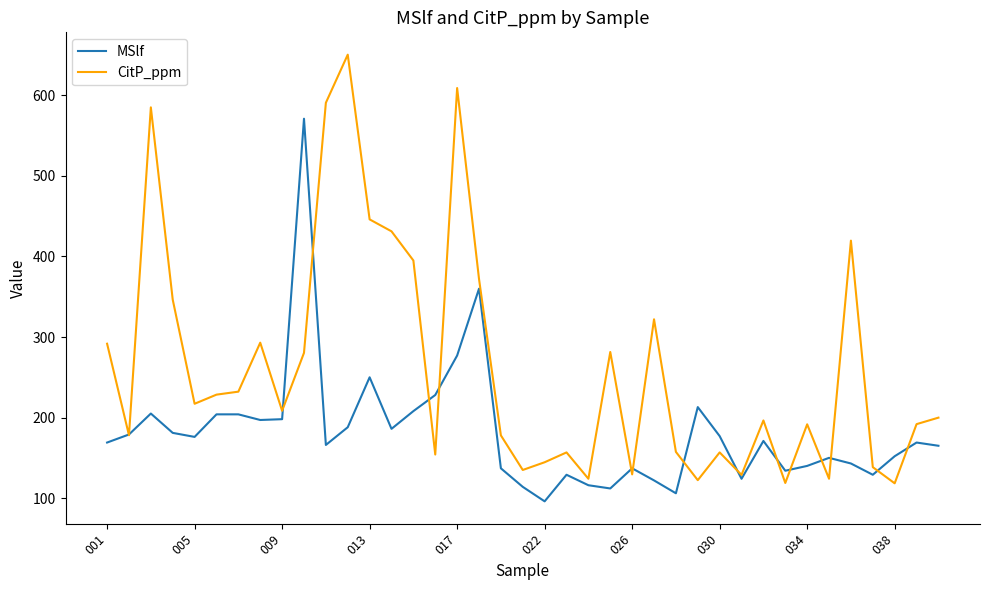

Which series has the largest range (max minus min)?

CitP_ppm